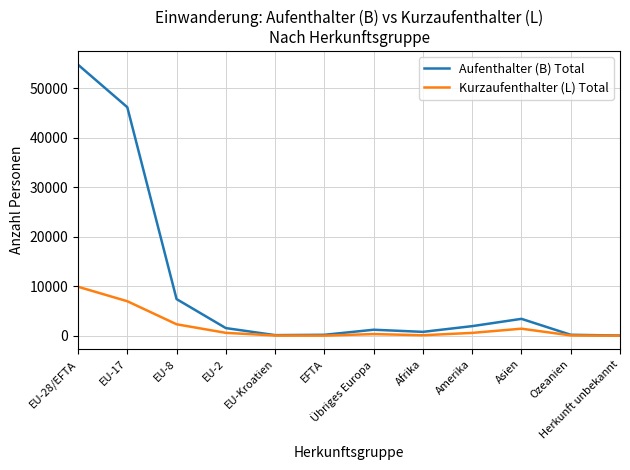

Rank the series by their maximum value, from highest to lowest.

Aufenthalter (B) Total, Kurzaufenthalter (L) Total